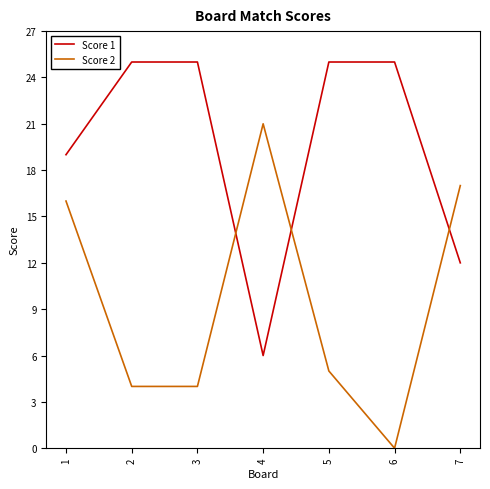

Between 1 and 7, which series saw the biggest shift?

Score 1